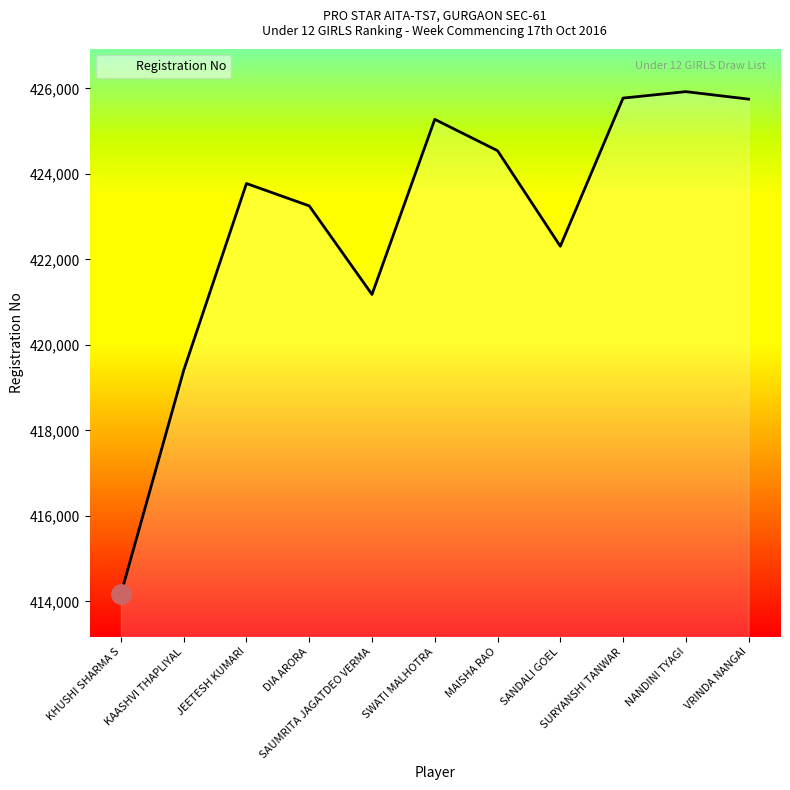

What is the greatest value displayed?

425926